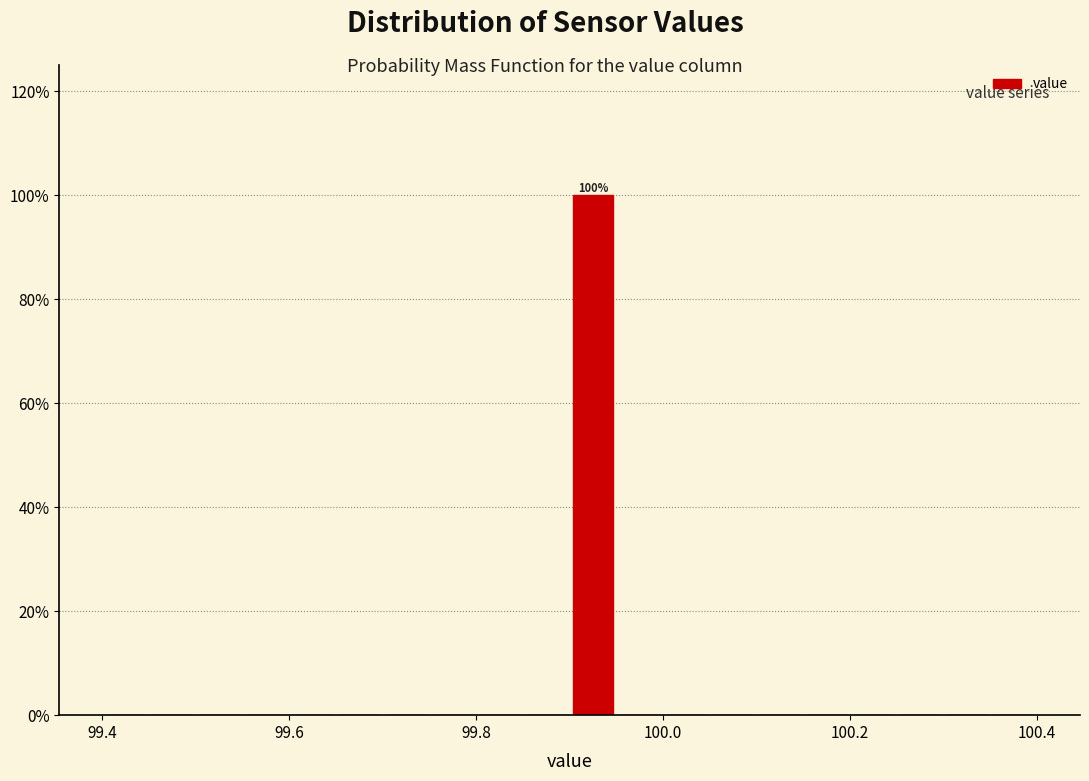

Read against the x-axis, roughly where is the centre of the tallest bar?

99.92